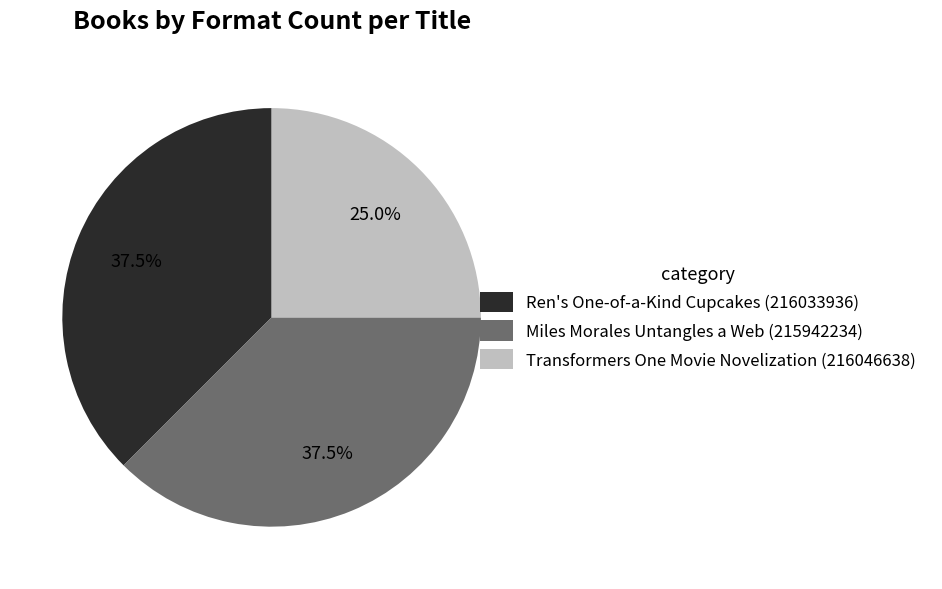

Is there any slice that represents more than half of the pie?

No